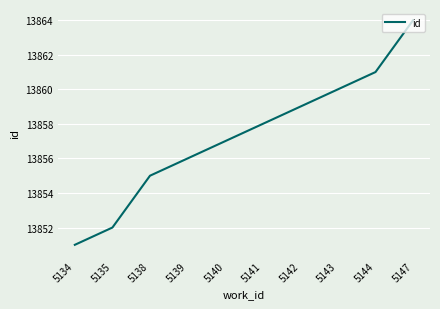

What is the change in value from 5141 to 5143?

+2